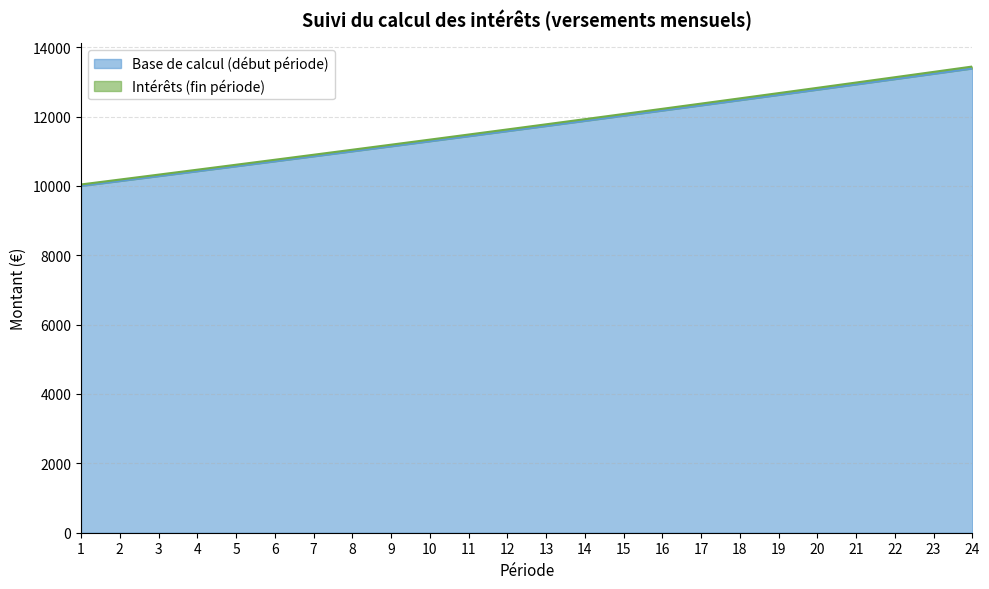

What is the value of the Base de calcul (début période) point at the 8th from the left?

10997.3